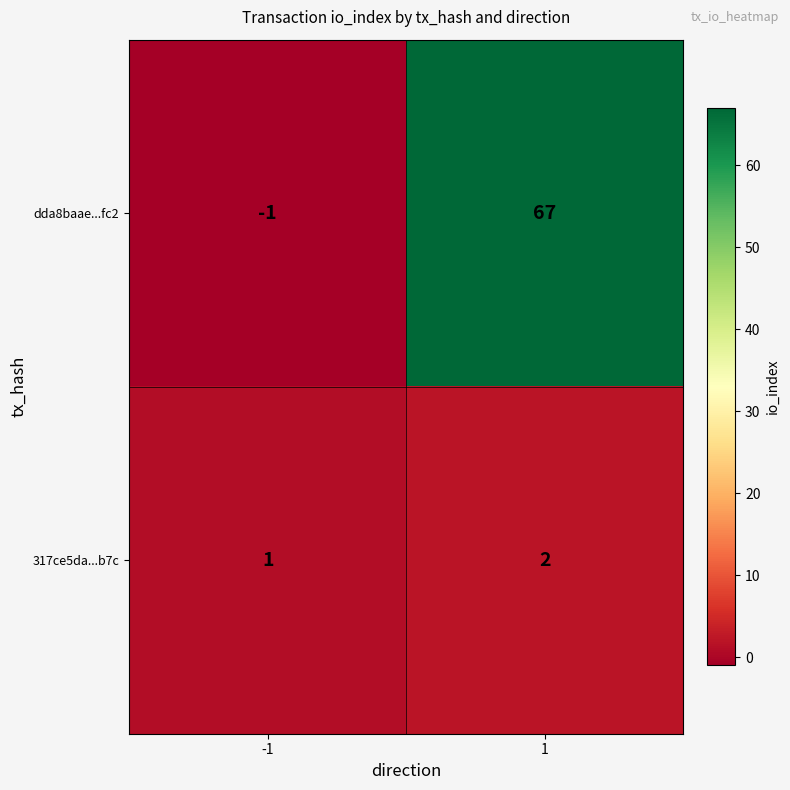

List the series in order of their overall mean, highest first.

dda8baae...fc2, 317ce5da...b7c